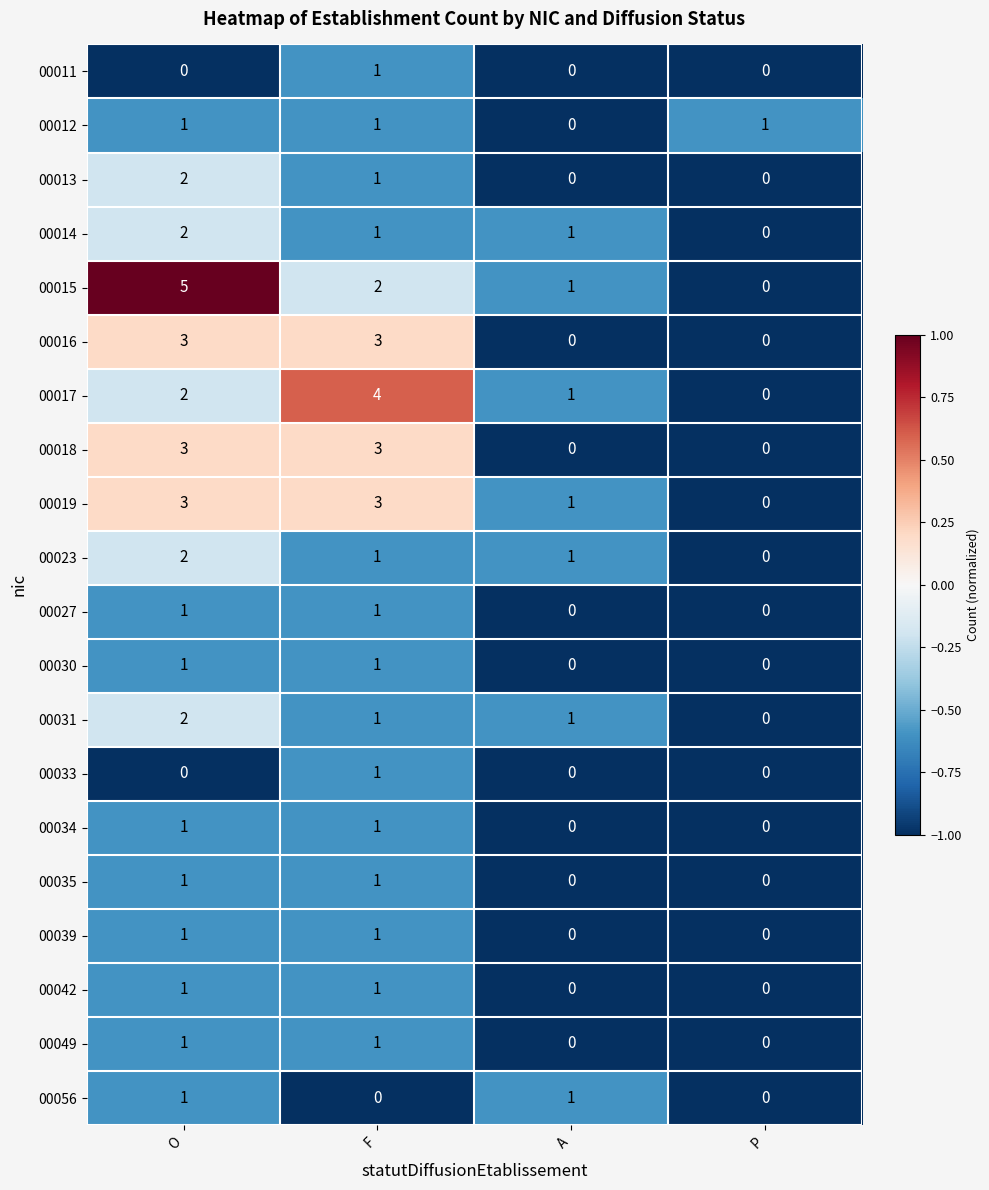

At how many categories does at least one series exceed 0?

4